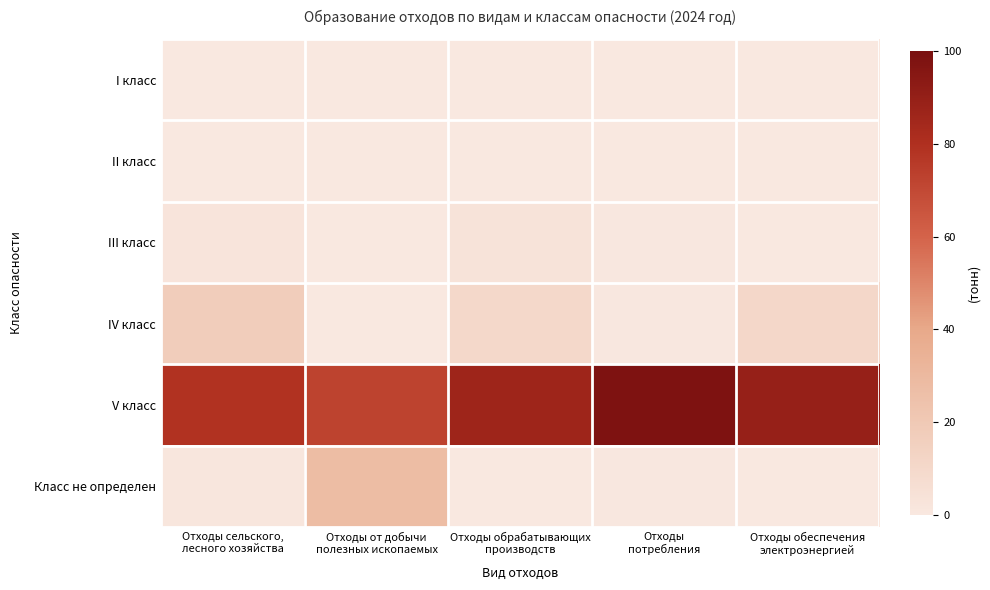

Count the number of data series in this chart.

6